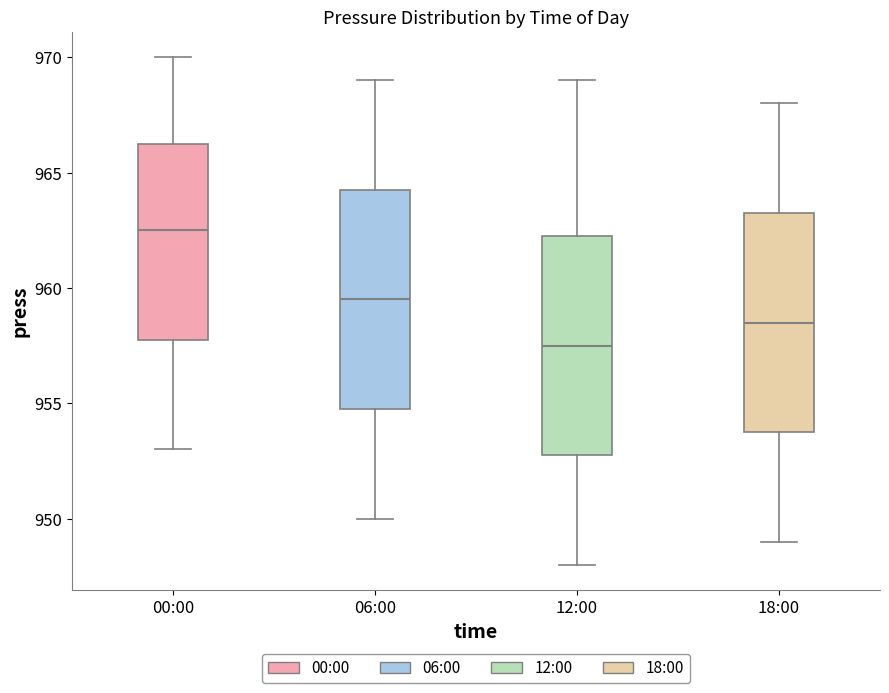

Reading left to right, transcribe this box plot: for each box, give where its median line is, the range the box spans, and where its two whiskers end, as read against the y-axis. The values are not printed on the chart, so give them approximately, as read against the axis.

00:00: median 962.5, box 958.0 to 966.5, whiskers 953.0 to 970.0
06:00: median 959.5, box 955.0 to 964.5, whiskers 950.0 to 969.0
12:00: median 957.5, box 953.0 to 962.5, whiskers 948.0 to 969.0
18:00: median 958.5, box 954.0 to 963.5, whiskers 949.0 to 968.0